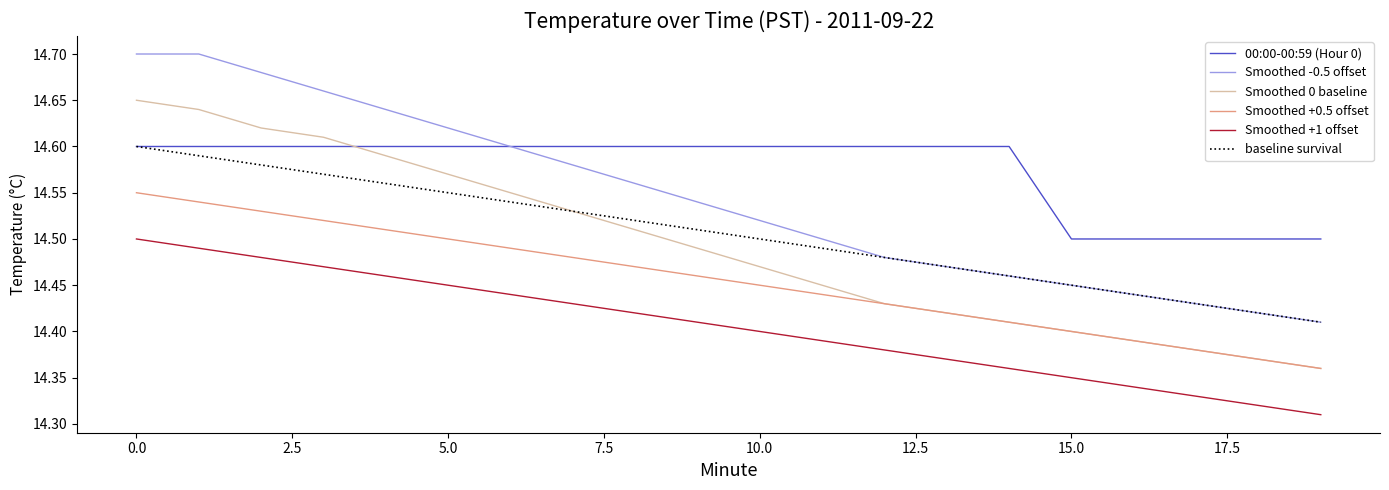

What are all the series names shown in the legend?

00:00-00:59 (Hour 0), Smoothed -0.5 offset, Smoothed 0 baseline, Smoothed +0.5 offset, Smoothed +1 offset, baseline survival